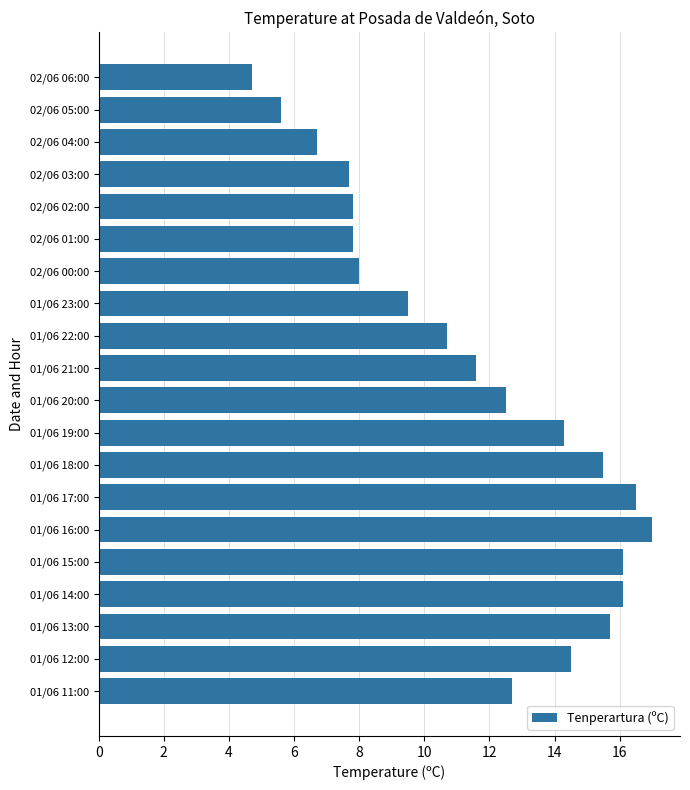

Approximately how many times larger is the value at 01/06 11:00 compared to 01/06 15:00?

0.8